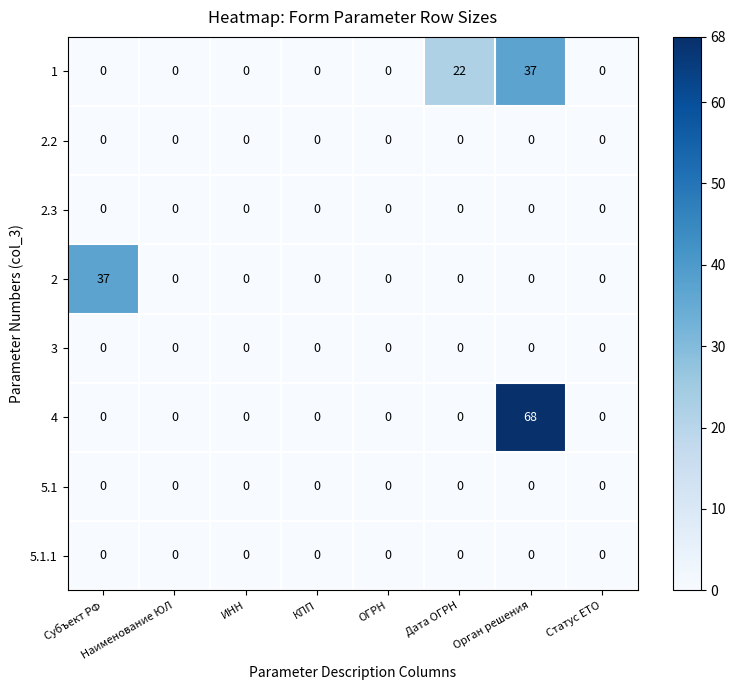

Which category has the highest value across all series?

Орган решения